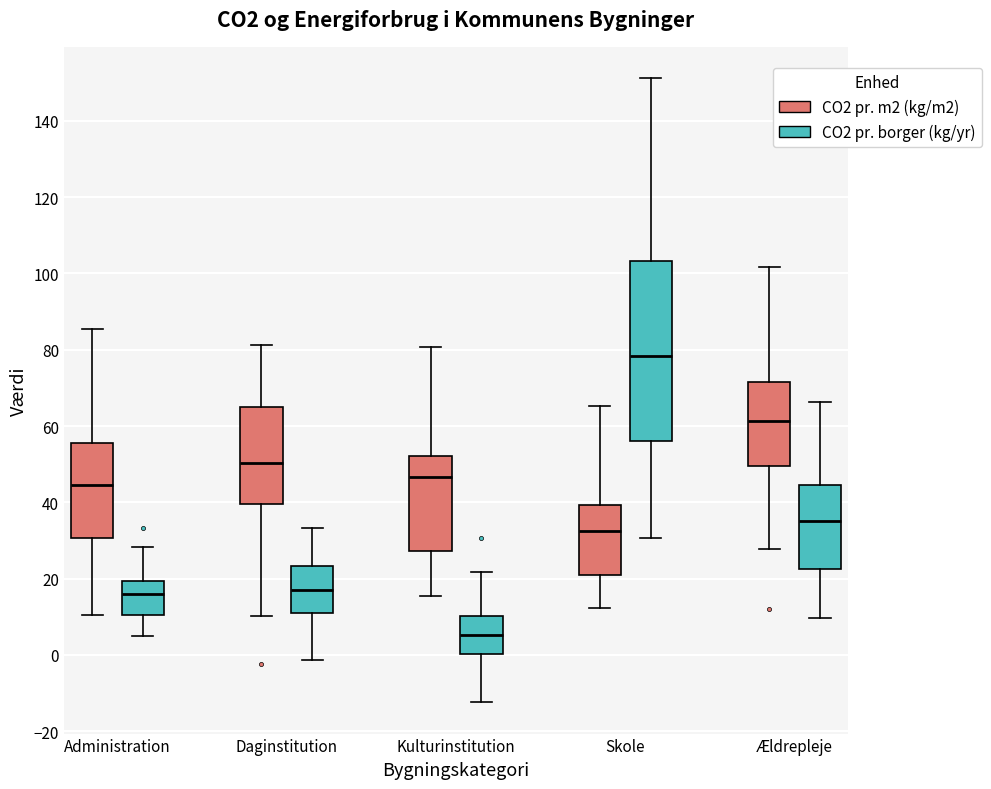

Where is the upper edge of the box for Ældrepleje (CO2 pr. m2 (kg/m2)) on the y-axis? The values are not printed on the chart, so give them approximately, as read against the axis.

72